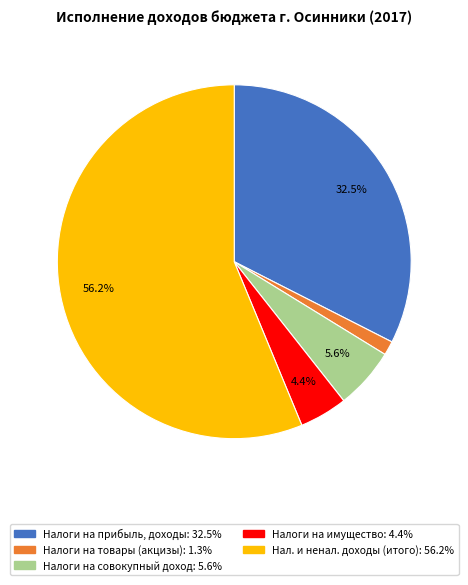

Is there any slice that represents more than half of the pie?

Yes